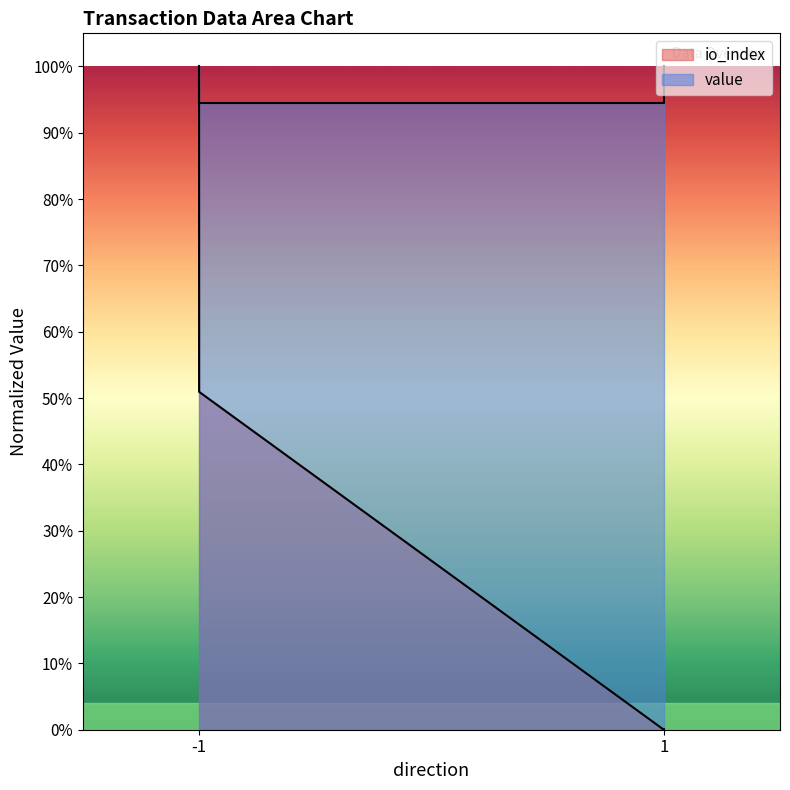

The value of io_index at -1 is 0.5. True or false?

False